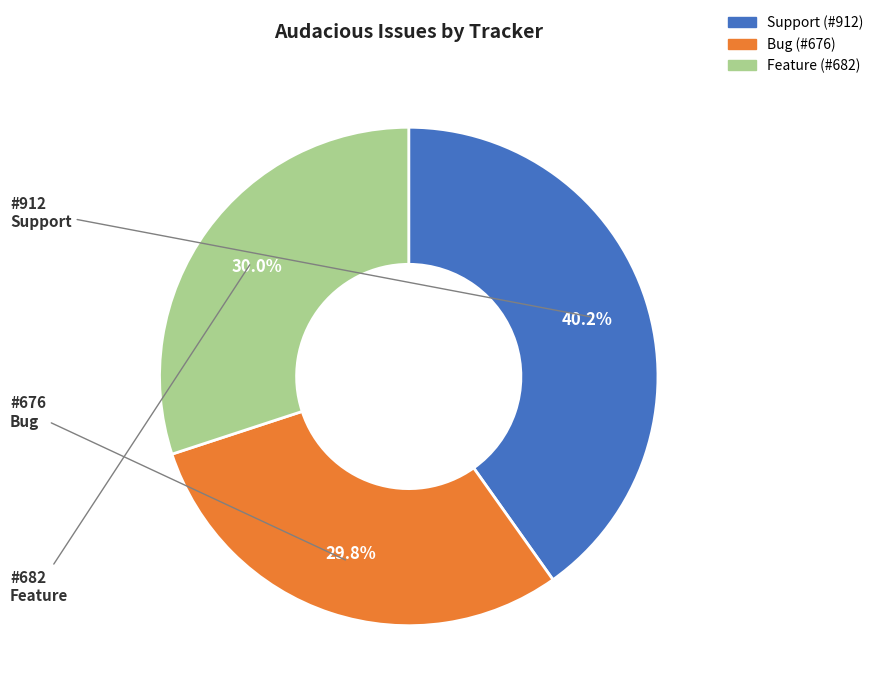

How many segments does this pie chart have?

3